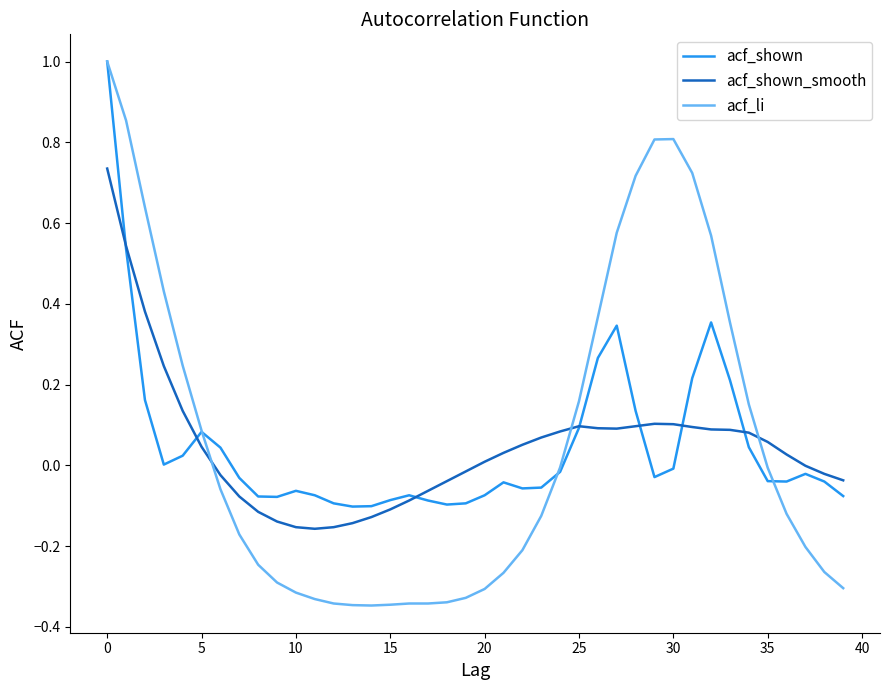

What is the greatest value displayed?

1.0